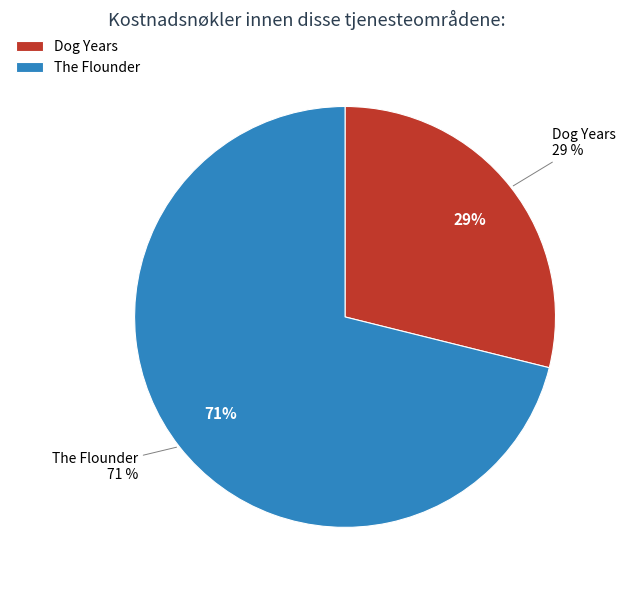

Is there a majority slice in this chart?

Yes